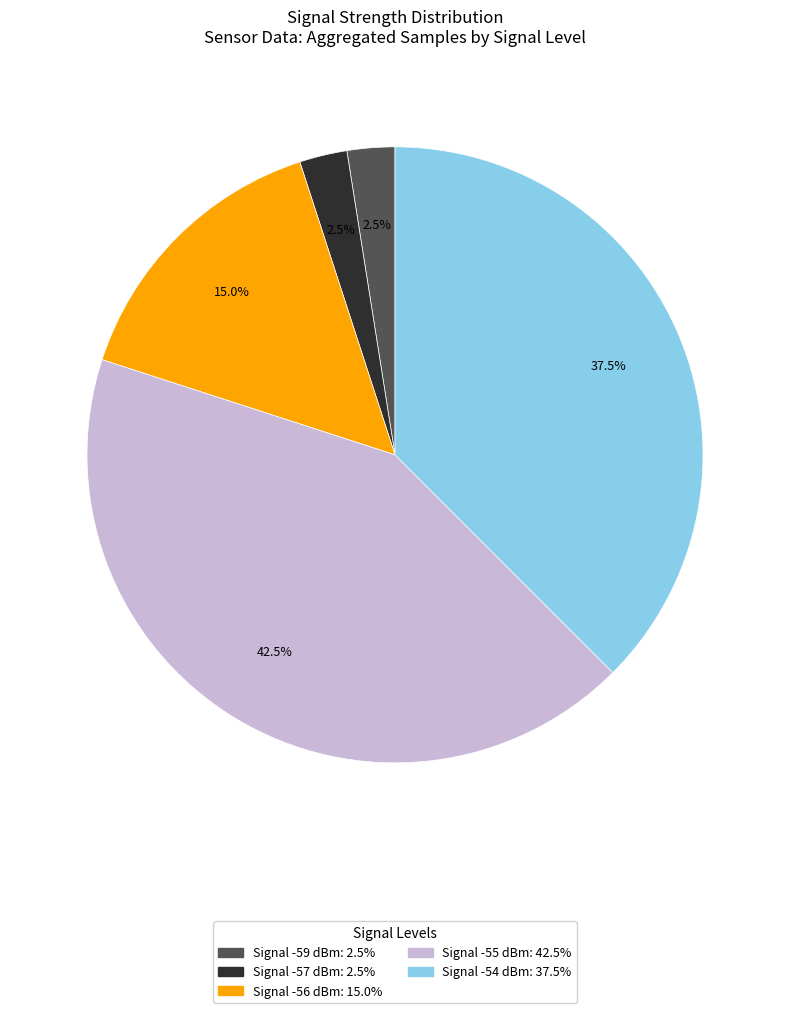

Is there any slice that represents more than half of the pie?

No